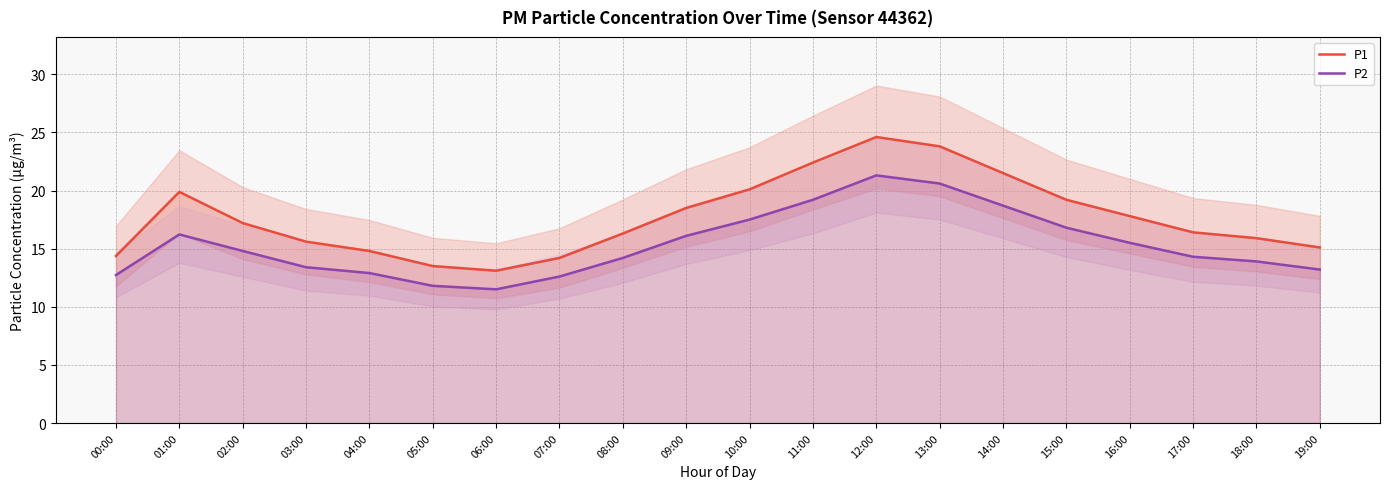

True or false: P2 has a value of 22.2 at 02:00.

False